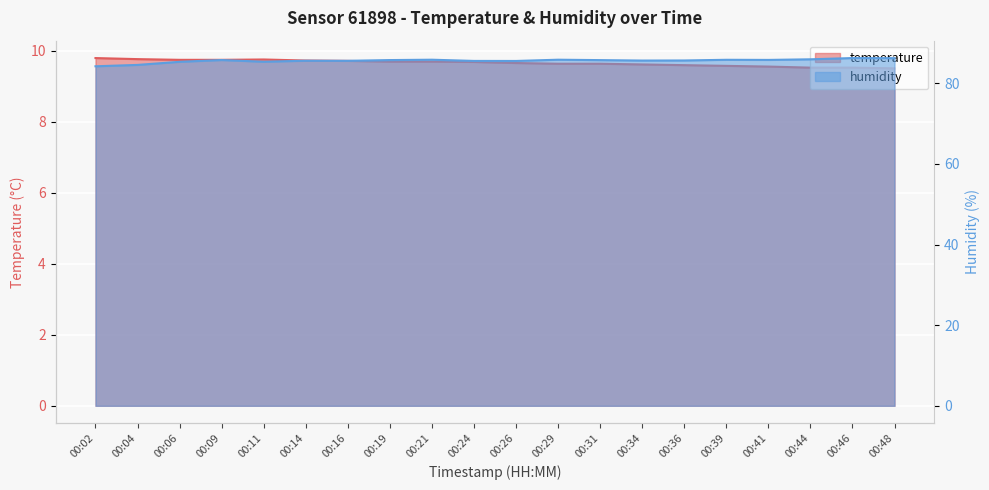

True or false: temperature has more than 1 points higher than both neighbors.

False